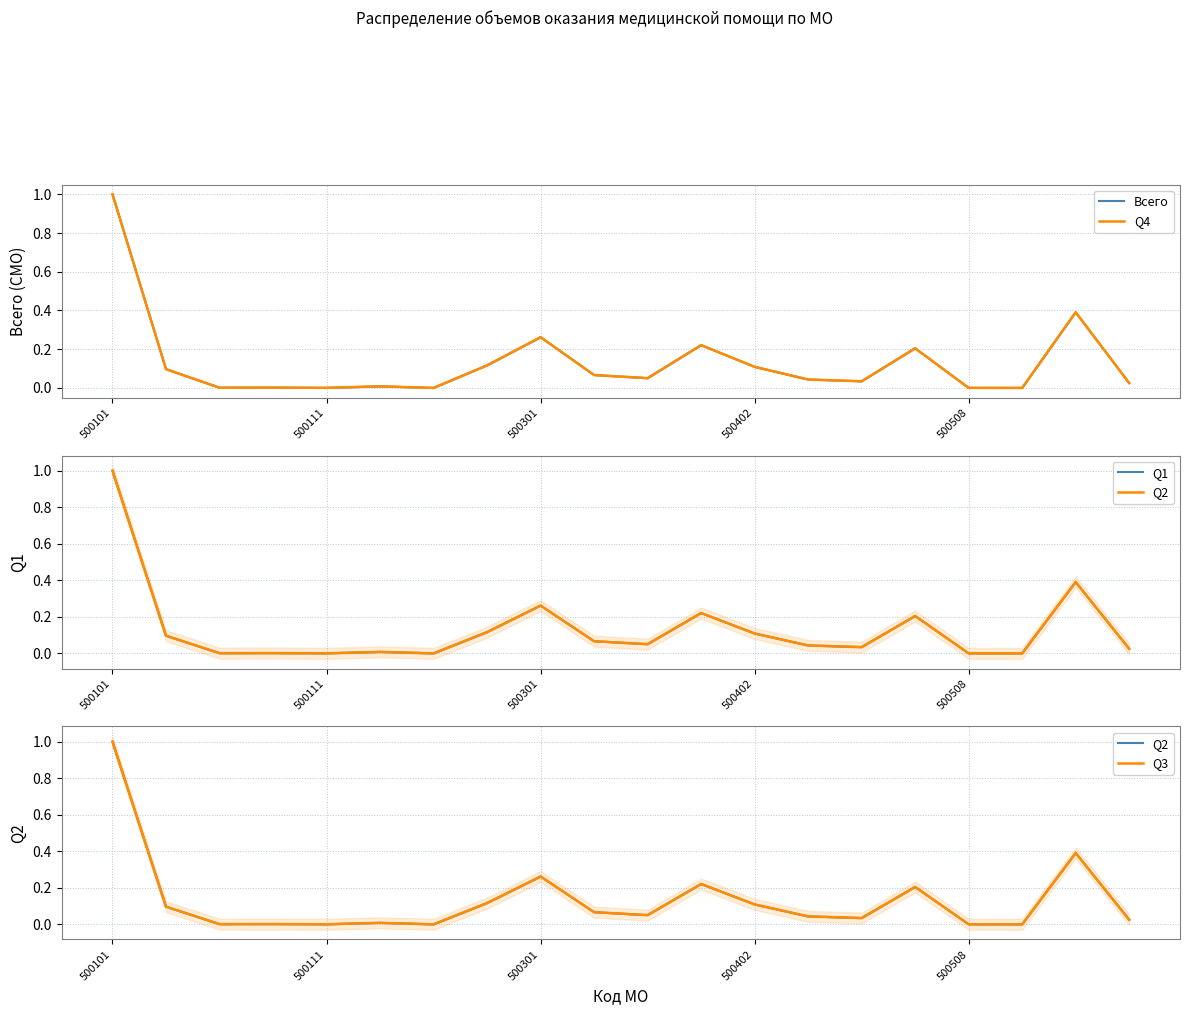

How many series are shown in this chart?

5